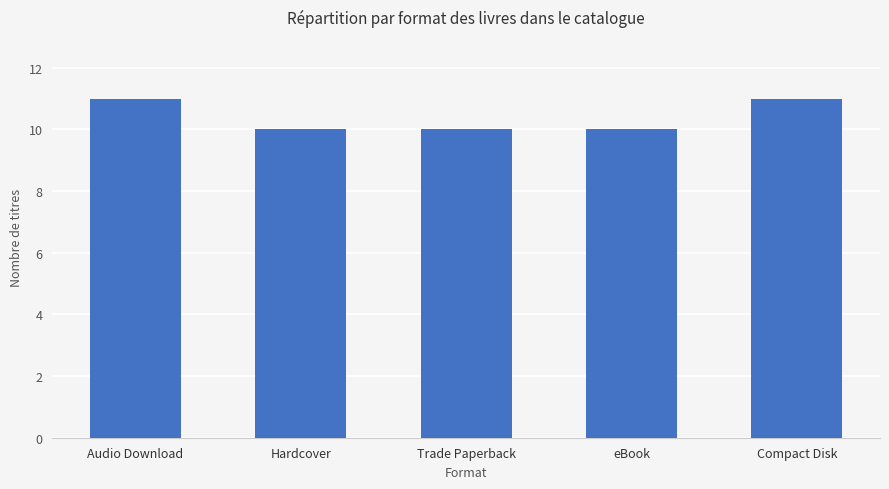

Reading right to left, transcribe all the data shown in this chart.

11	10	10	10	11